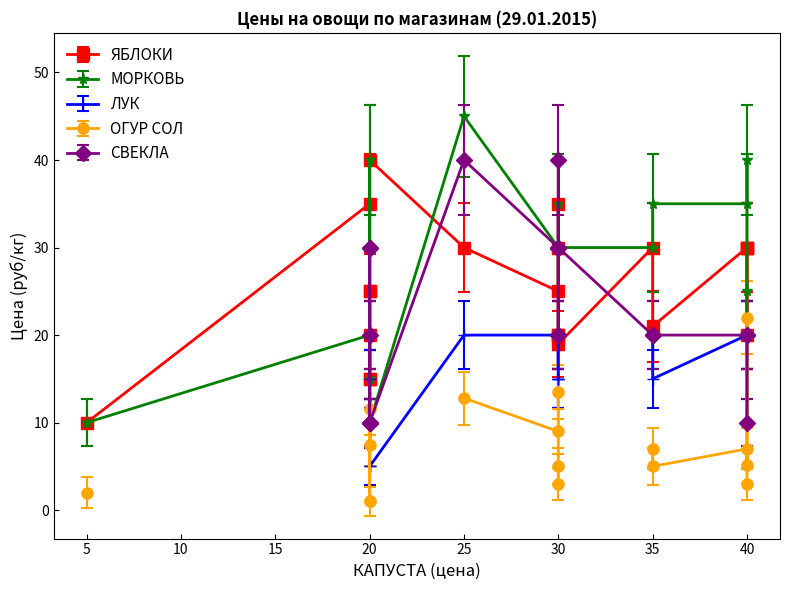

How many values exceed 30?

6